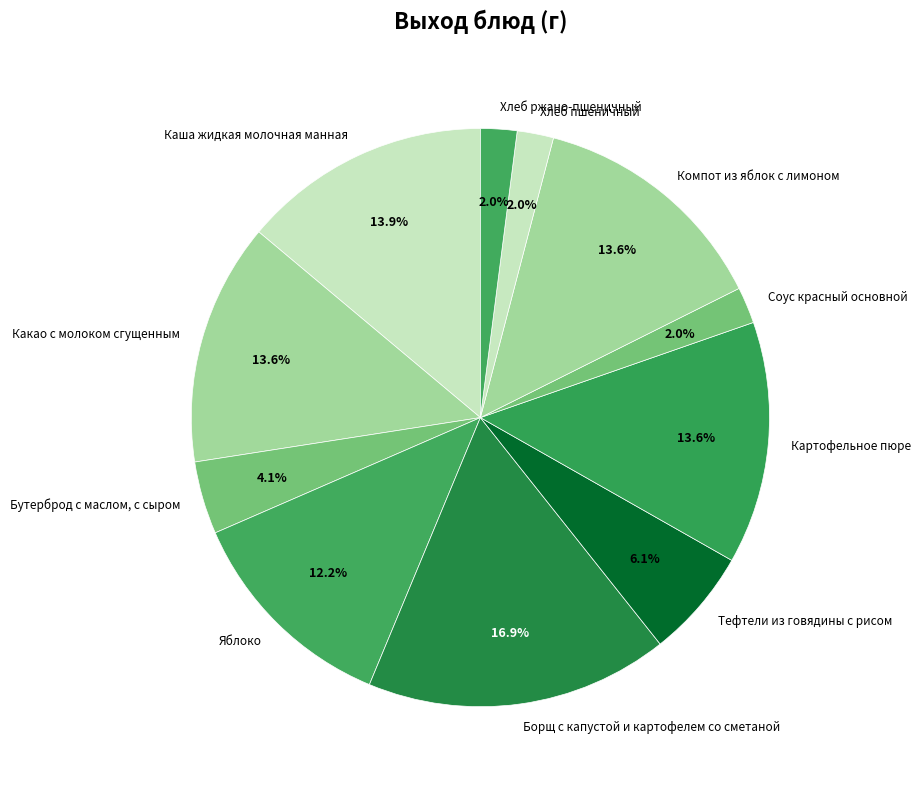

Between Какао с молоком сгущенным and Хлеб ржано-пшеничный, which is larger?

Какао с молоком сгущенным